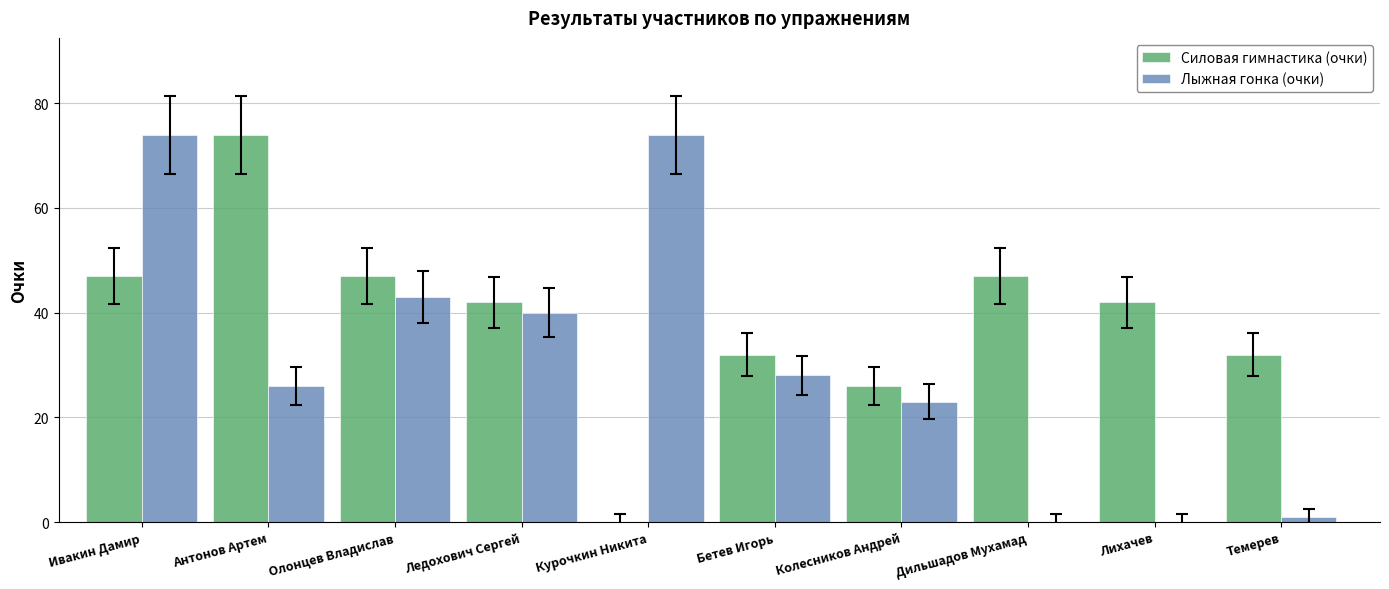

What is the maximum value for Лыжная гонка (очки)?

74